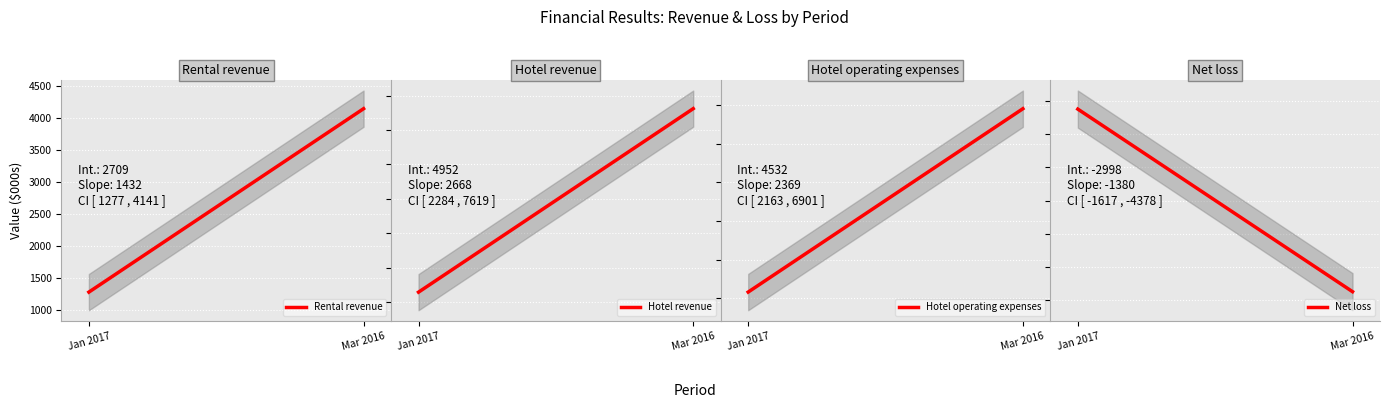

Is the value of Hotel operating expenses at Mar 2016 greater than the value of Net loss at Mar 2016?

Yes